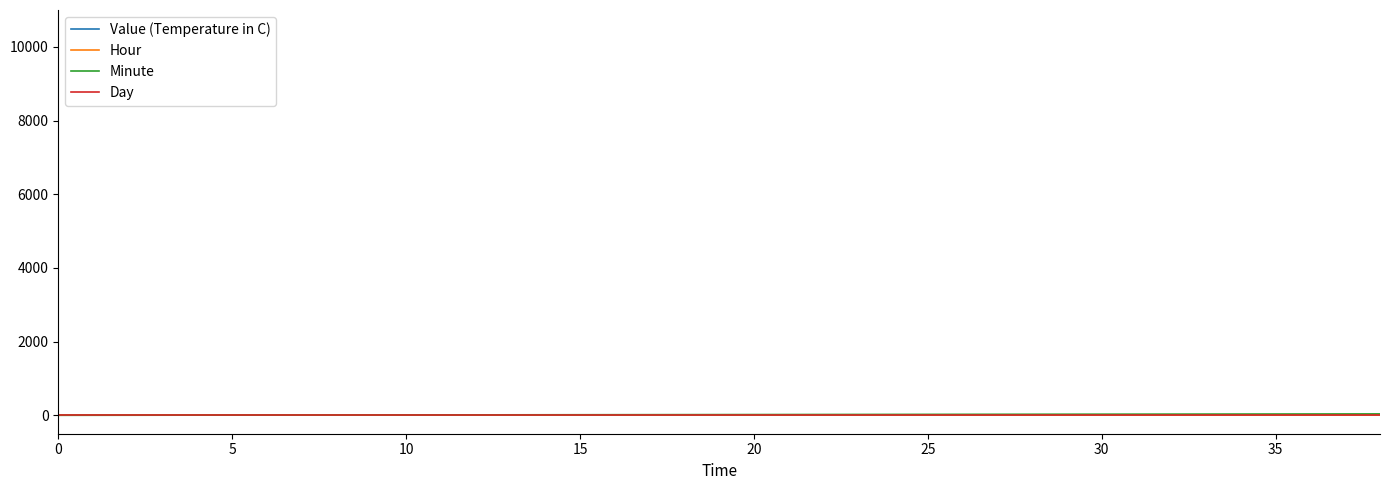

Rank the series by their average value, from lowest to highest.

Hour, Value (Temperature in C), Day, Minute